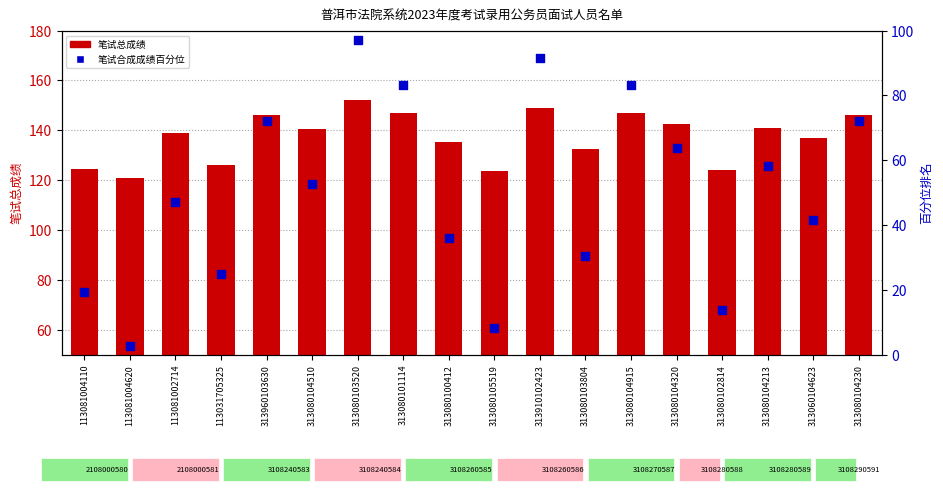

Which series reaches the minimum Y coordinate?

笔试合成成绩百分位